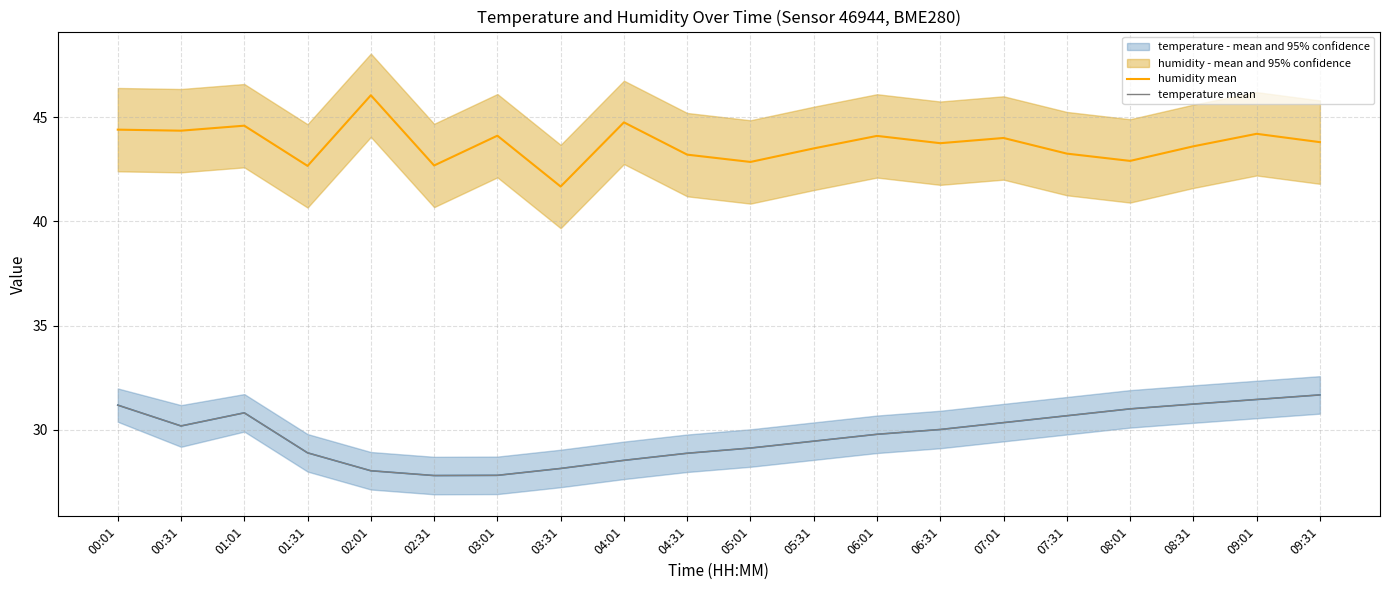

Rank the series by their average value, from highest to lowest.

humidity mean, temperature mean